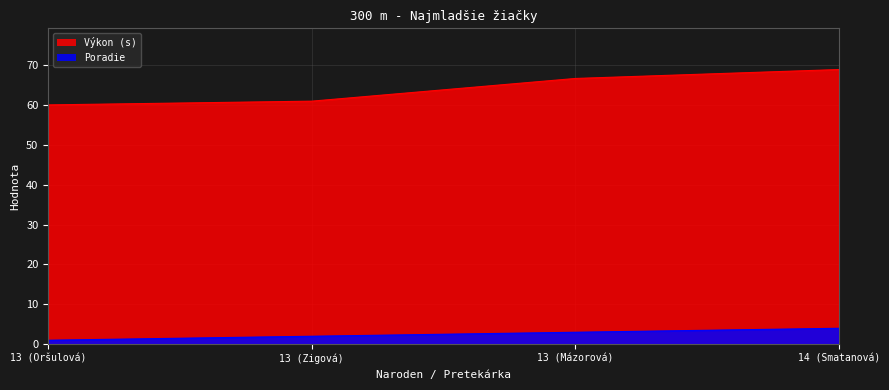

True or false: Výkon and Poradie intersect in this chart.

False